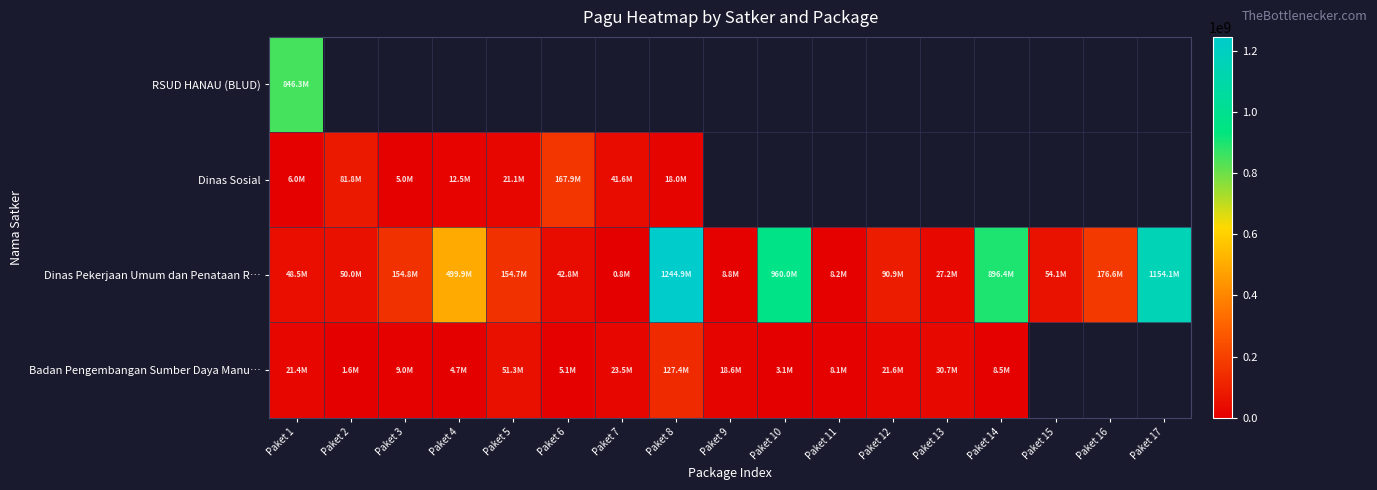

Reading right to left, extract all data points from this chart.

RSUD HANAU (BLUD): Paket 17=0	Paket 16=0	Paket 15=0	Paket 14=0	Paket 13=0	Paket 12=0	Paket 11=0	Paket 10=0	Paket 9=0	Paket 8=0	Paket 7=0	Paket 6=0	Paket 5=0	Paket 4=0	Paket 3=0	Paket 2=0	Paket 1=846300000
Dinas Sosial: Paket 17=0	Paket 16=0	Paket 15=0	Paket 14=0	Paket 13=0	Paket 12=0	Paket 11=0	Paket 10=0	Paket 9=0	Paket 8=18000000	Paket 7=41600000	Paket 6=167900000	Paket 5=21100000	Paket 4=12500000	Paket 3=5000000	Paket 2=81778000	Paket 1=6000000
Dinas Pekerjaan Umum dan Penataan R…: Paket 17=1154145000	Paket 16=176600000	Paket 15=54150000	Paket 14=896402000	Paket 13=27200000	Paket 12=90900000	Paket 11=8160000	Paket 10=959971000	Paket 9=8820000	Paket 8=1244880000	Paket 7=800000	Paket 6=42800000	Paket 5=154650000	Paket 4=499932000	Paket 3=154840000	Paket 2=50000000	Paket 1=48500000
Badan Pengembangan Sumber Daya Manu…: Paket 17=0	Paket 16=0	Paket 15=0	Paket 14=8471520	Paket 13=30660000	Paket 12=21624000	Paket 11=8130750	Paket 10=3069800	Paket 9=18570000	Paket 8=127409795	Paket 7=23508875	Paket 6=5100000	Paket 5=51337383	Paket 4=4675000	Paket 3=9001057	Paket 2=1650000	Paket 1=21435851